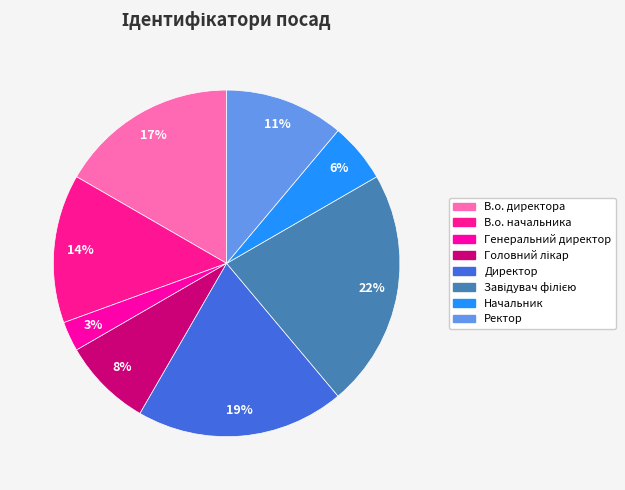

Which slice is the smallest?

Генеральний директор